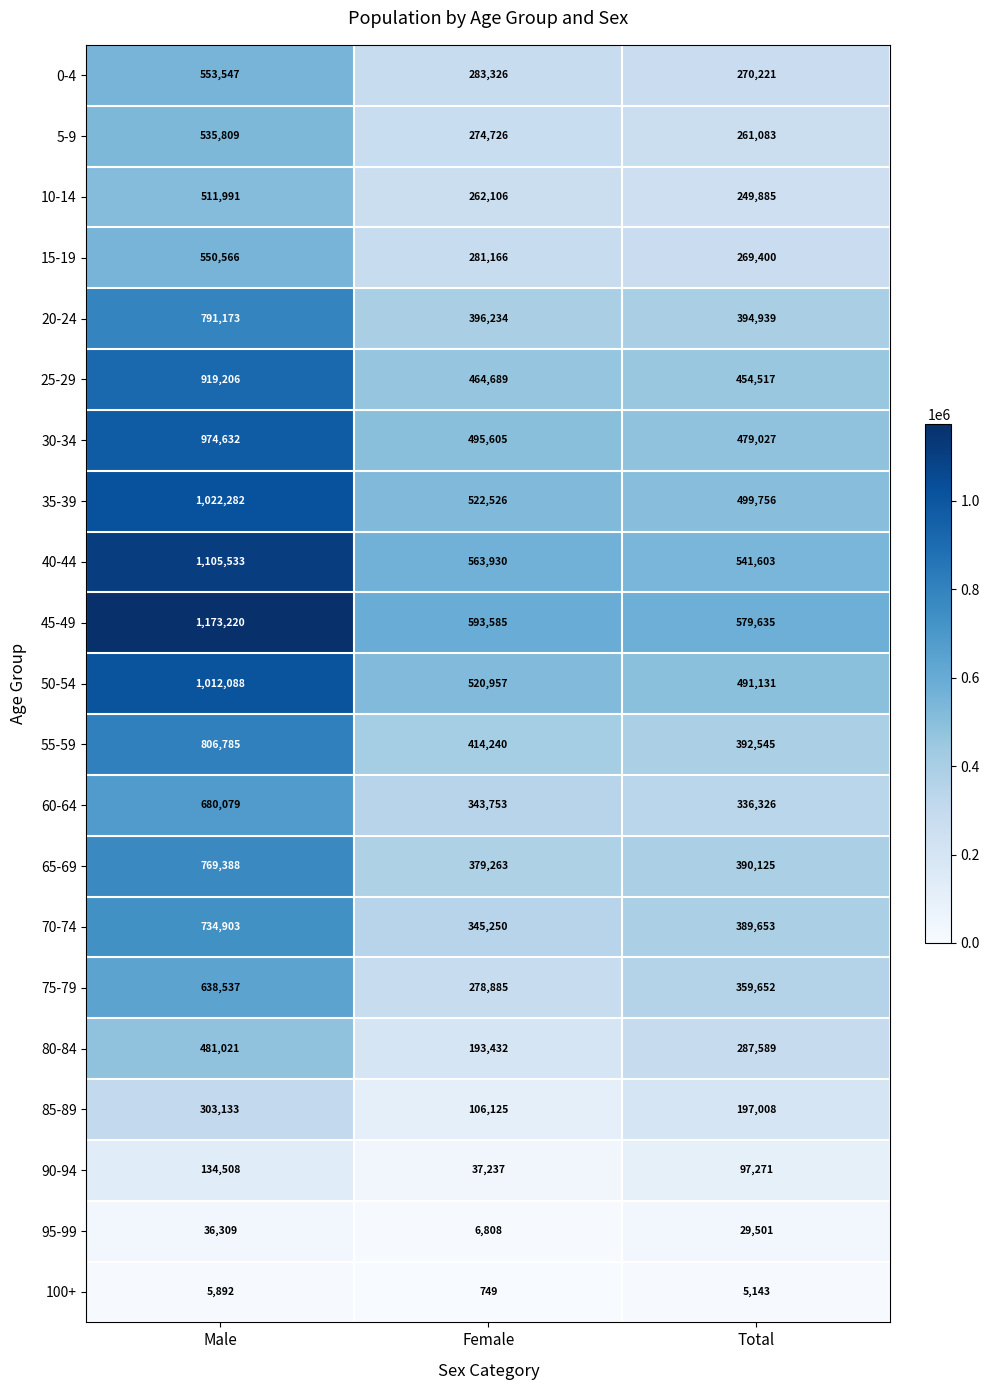

Which series has the largest total across all categories?

45-49